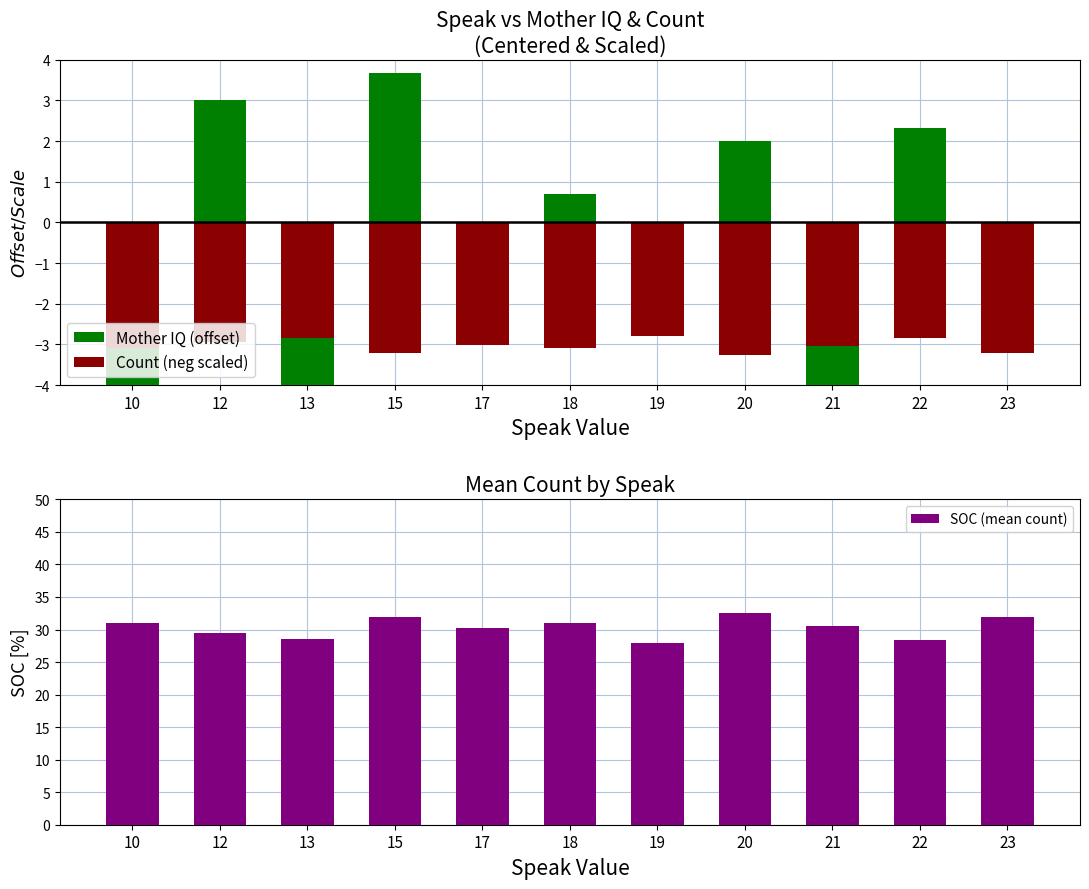

What is the difference between the highest and lowest values at 18?

34.1